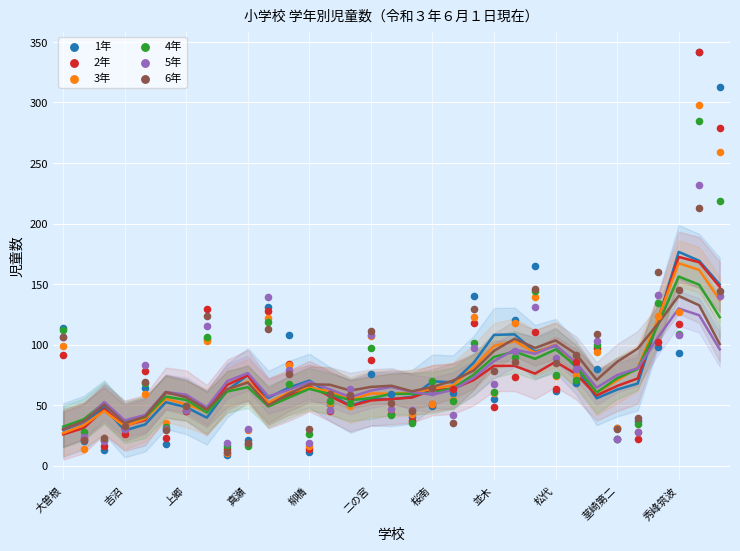

Across all series, what Y value is closest to 175?

165